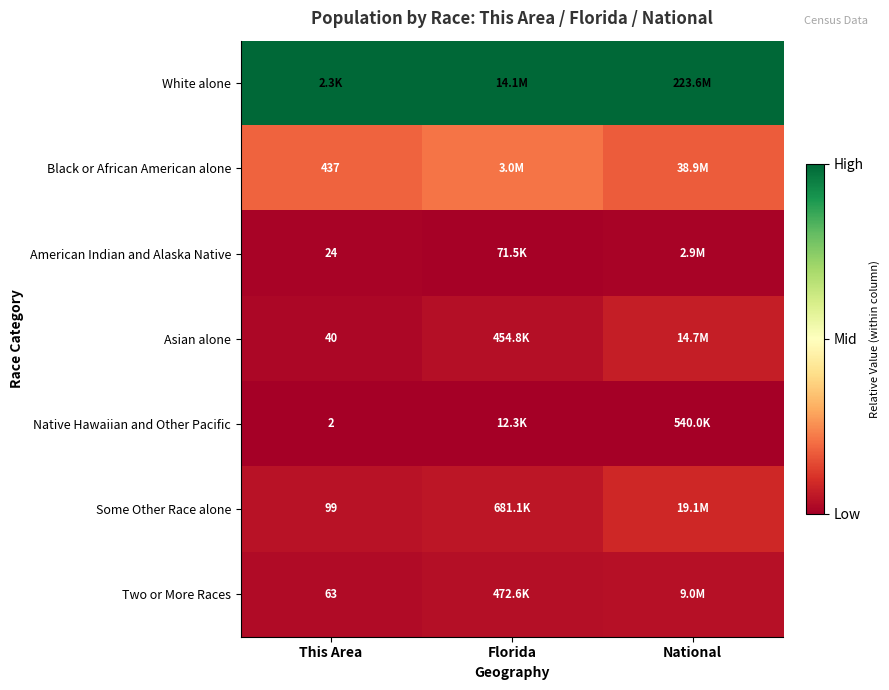

True or false: Black or African American alone has a value of 0.3 at Florida.

False